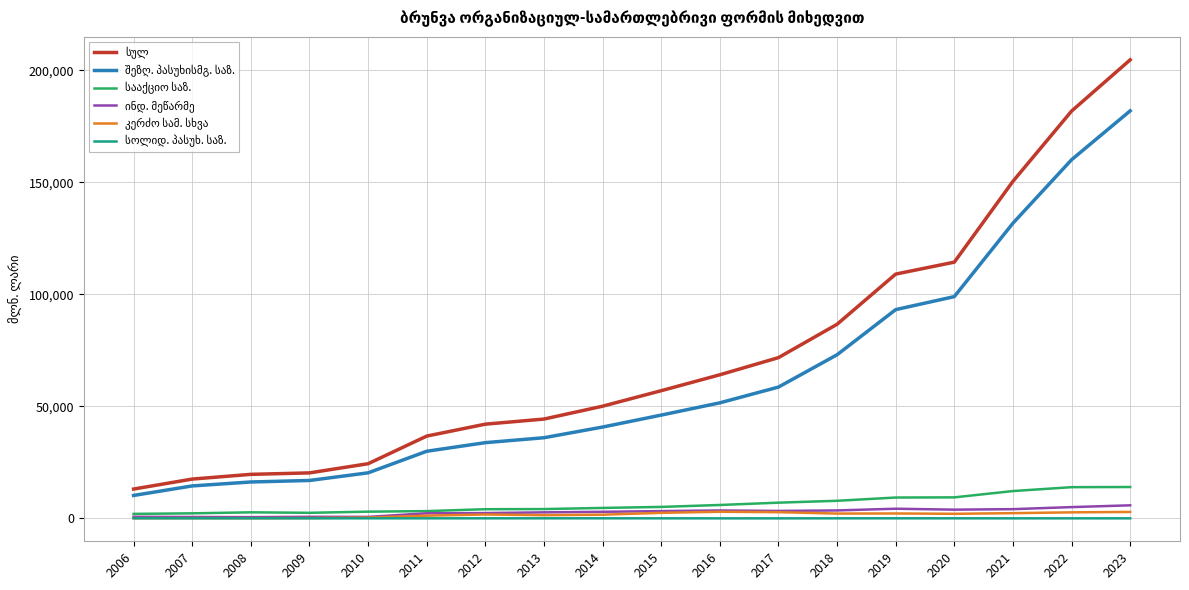

What is the maximum value shown in the chart?

204647.5